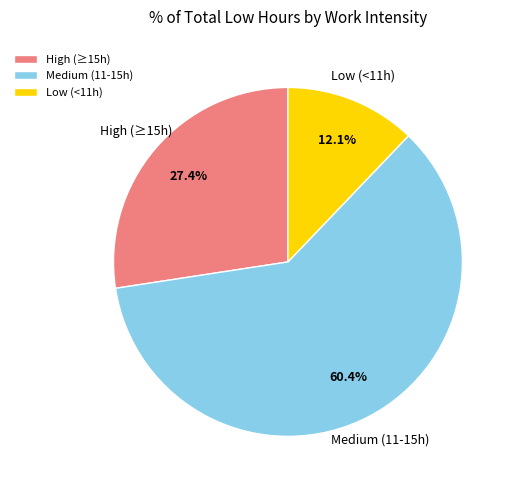

Between Low (<11h) and High (≥15h), which is larger?

High (≥15h)